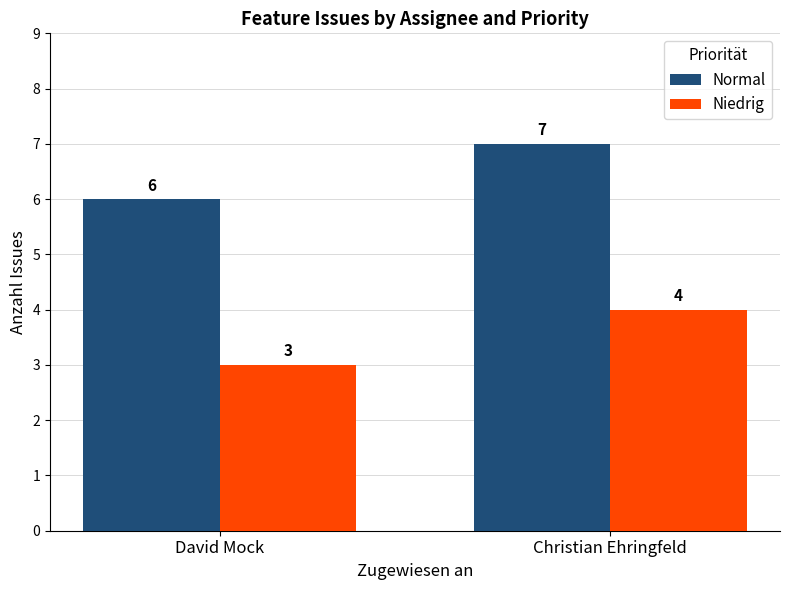

Is the value of Niedrig at Christian Ehringfeld greater than the value of Normal at David Mock?

No